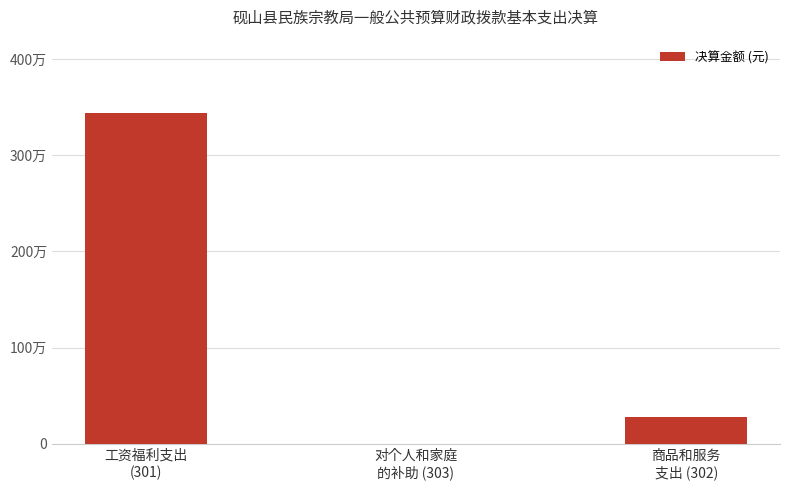

What is the average value?

1238900.2